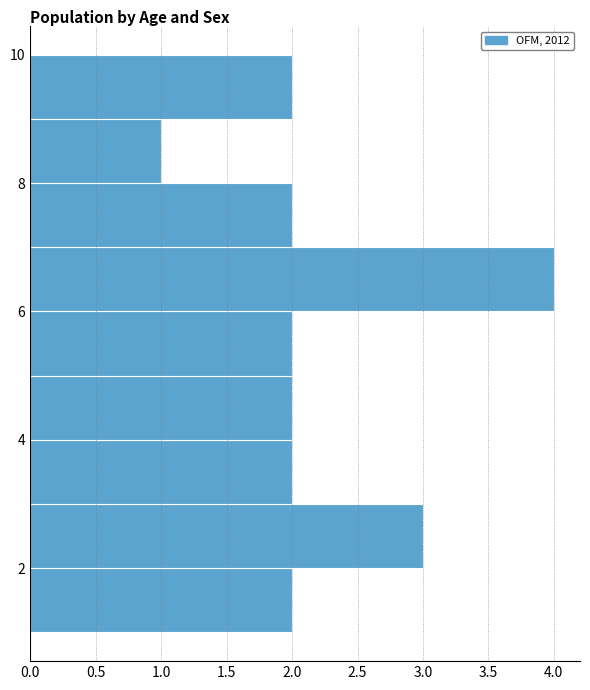

Reading bottom to top, transcribe this chart: for each bar, give the range it covers on the y-axis and its length. The values are not printed on the chart, so give them approximately, as read against the axis.

1 to 2: 2
2 to 3: 3
3 to 4: 2
4 to 5: 2
5 to 6: 2
6 to 7: 4
7 to 8: 2
8 to 9: 1
9 to 10: 2